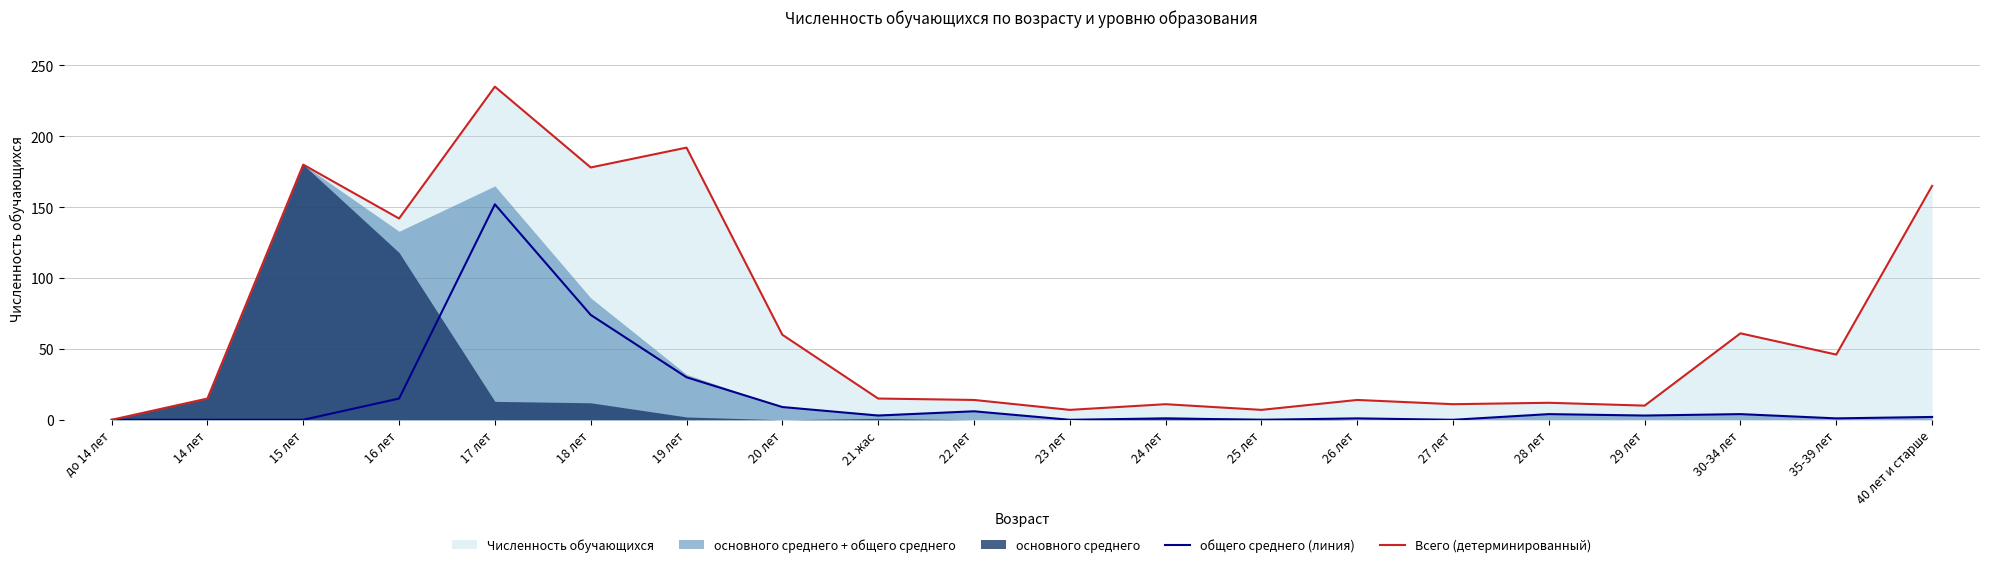

The общего среднего (линия) series shows 6 at 30-34 лет. True or false?

False